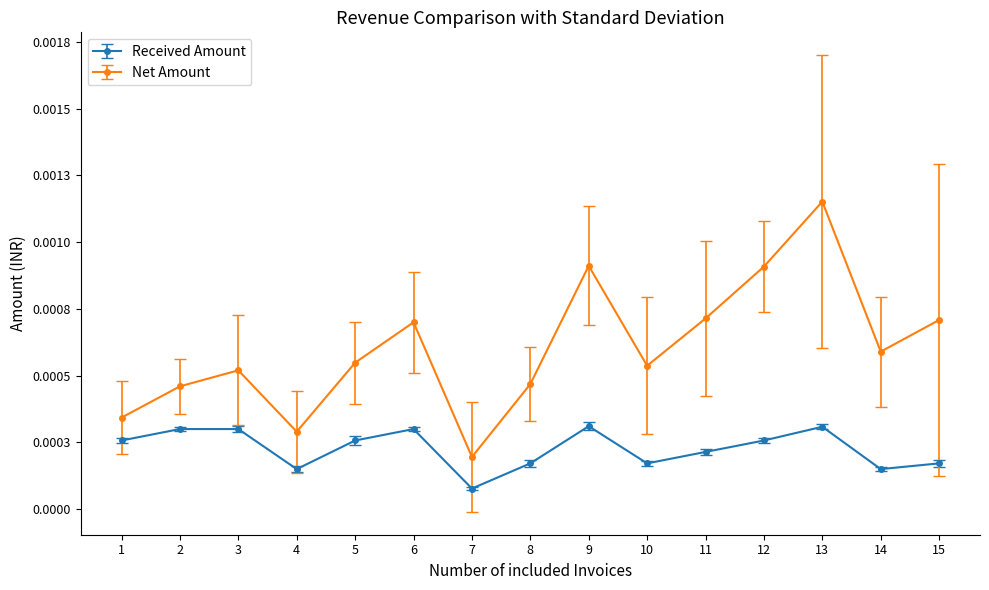

What are all the series names shown in the legend?

Received Amount, Net Amount